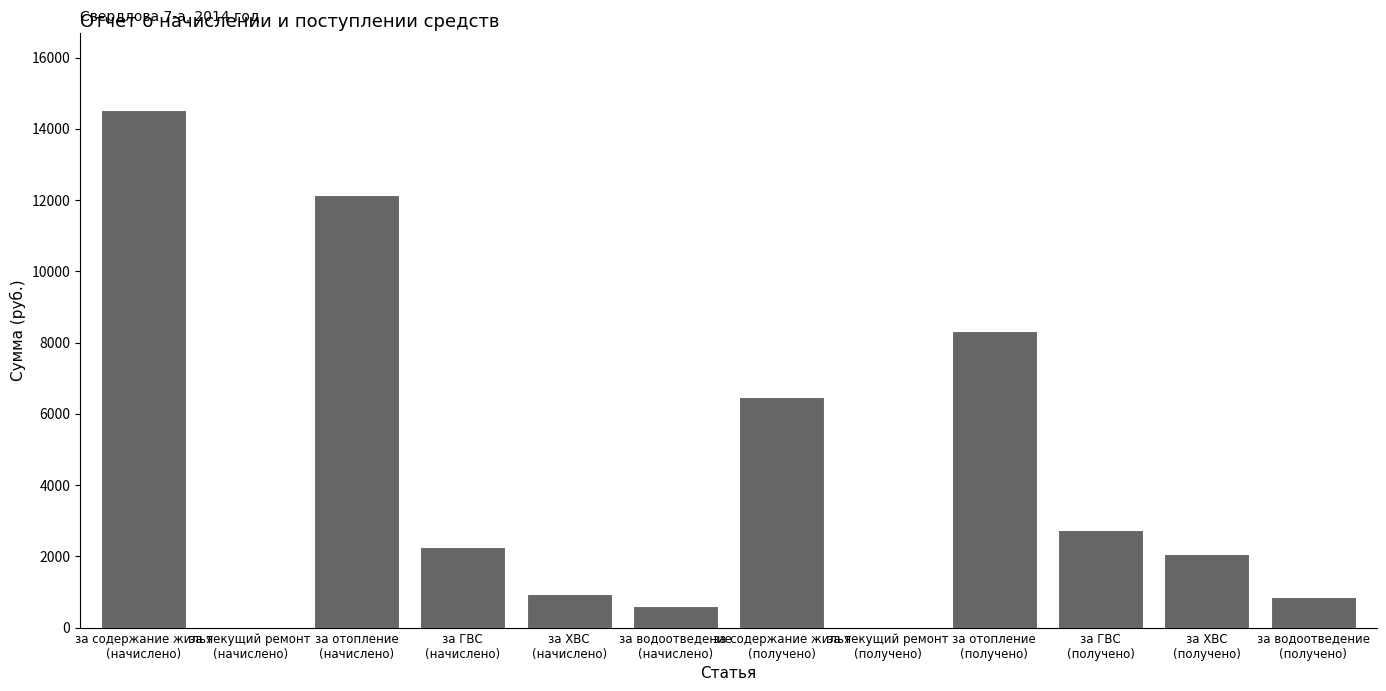

Where is the data nearest to the value 7258?

за содержание жилья
(получено)